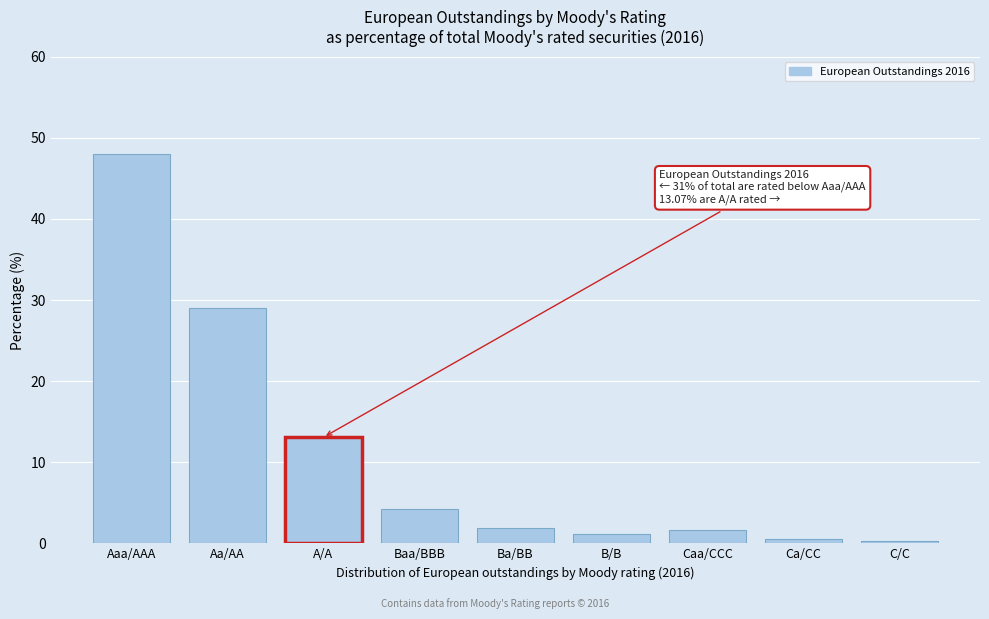

What is the greatest value displayed?

48.0